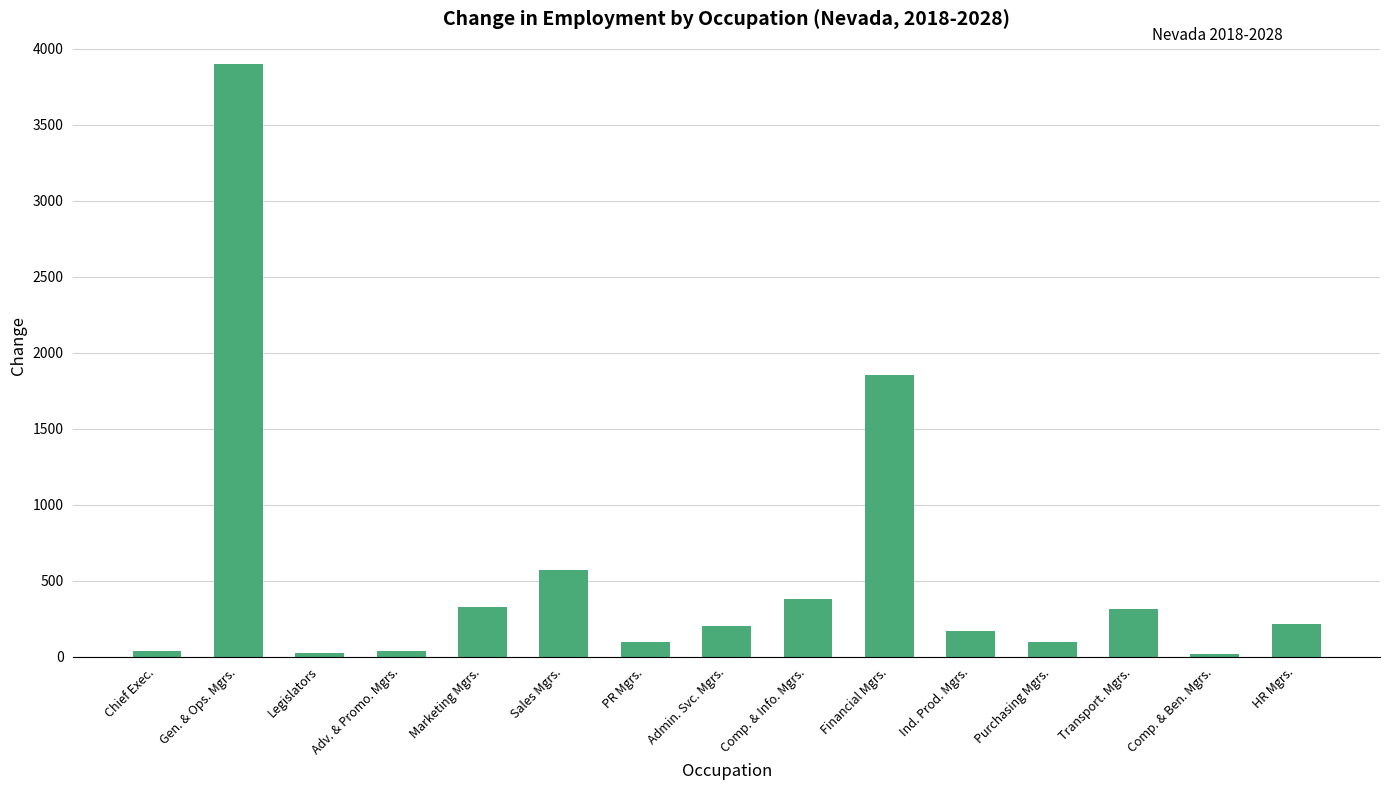

The value at Admin. Svc. Mgrs. is 203. True or false?

True